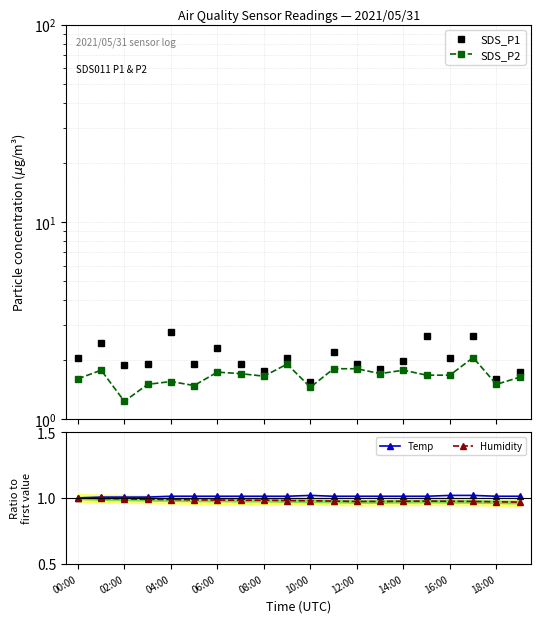

The Temp series shows 1.8 at 04:00. True or false?

False